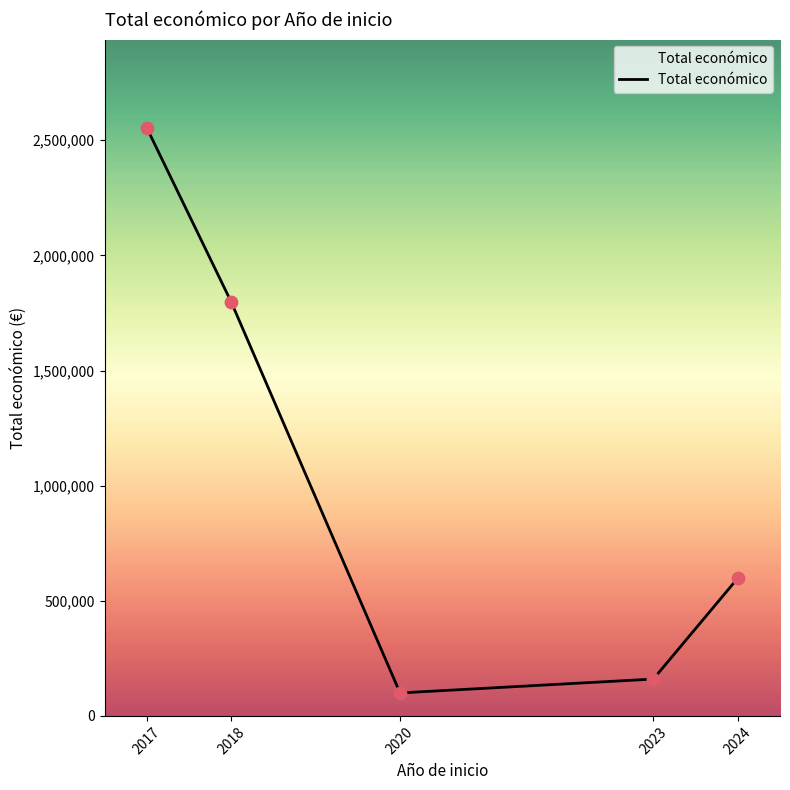

What is the change in value from 2018 to 2020?

-1698228